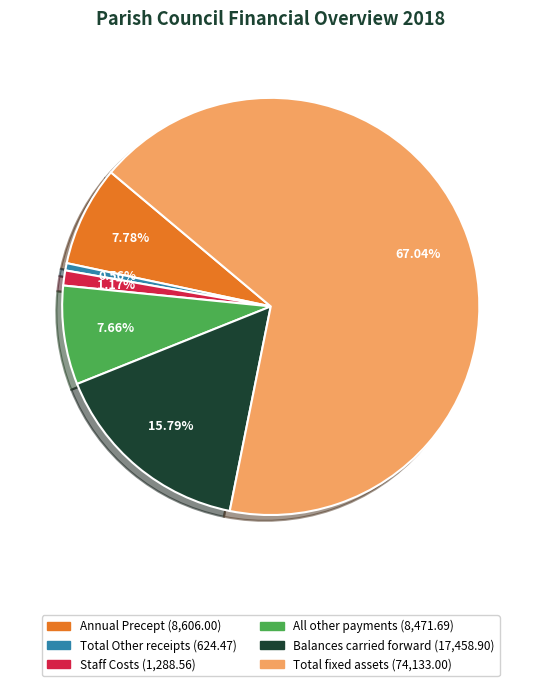

Does Total fixed assets account for over 50% of the chart?

Yes